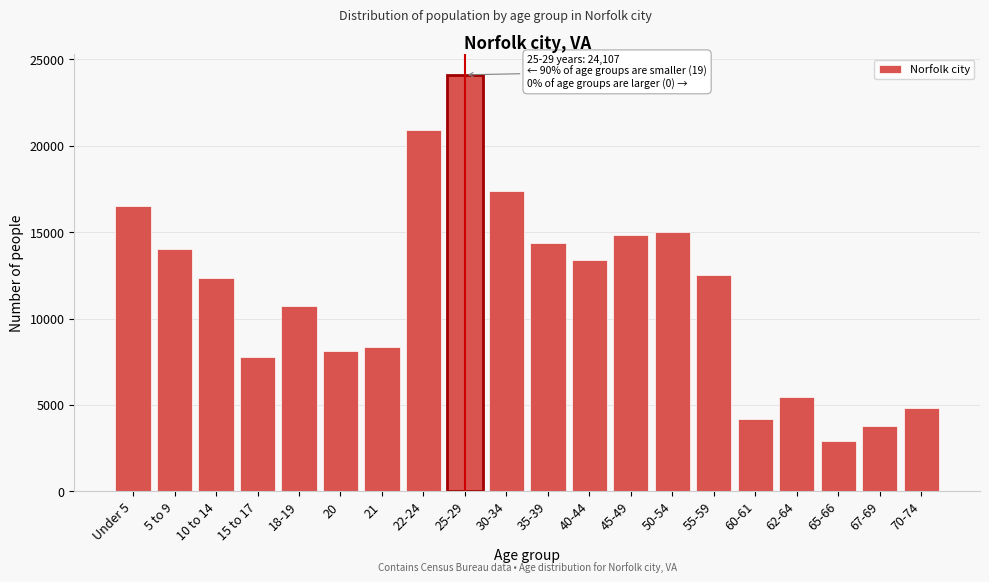

Reading left to right, transcribe all the data shown in this chart.

16494	14047	12326	7745	10742	8095	8365	20909	24107	17379	14384	13398	14806	15031	12503	4205	5471	2887	3756	4823